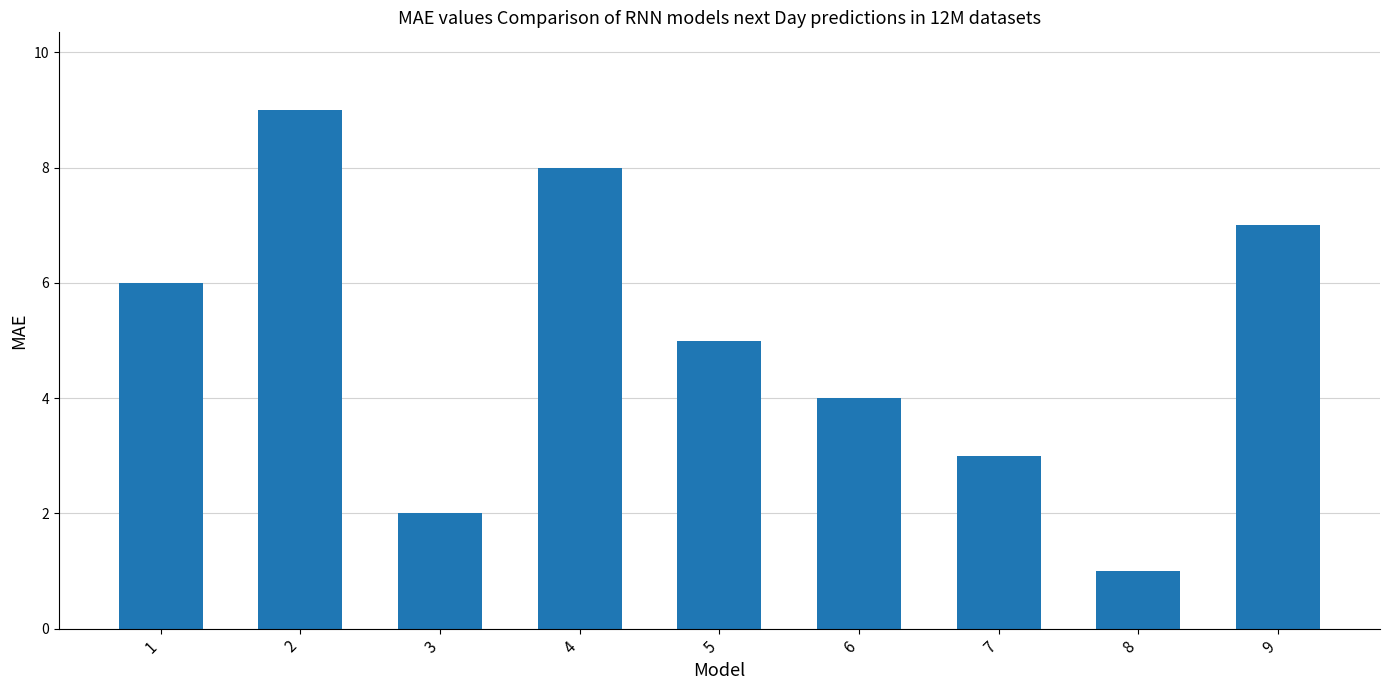

Which category has the lowest value across all series?

8